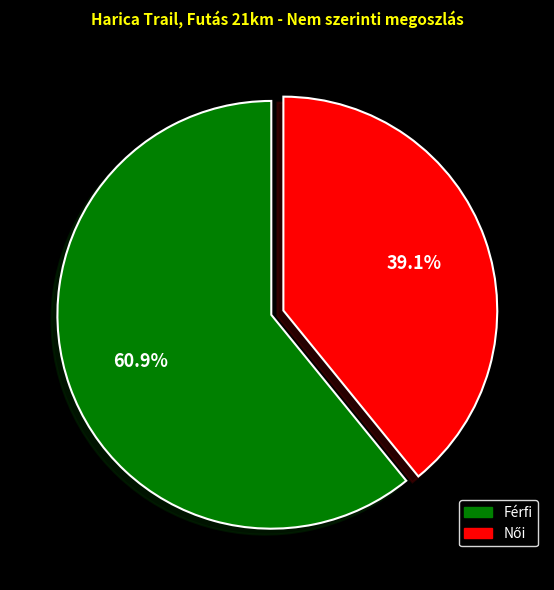

The Férfi slice represents 61% of the pie. True or false?

True